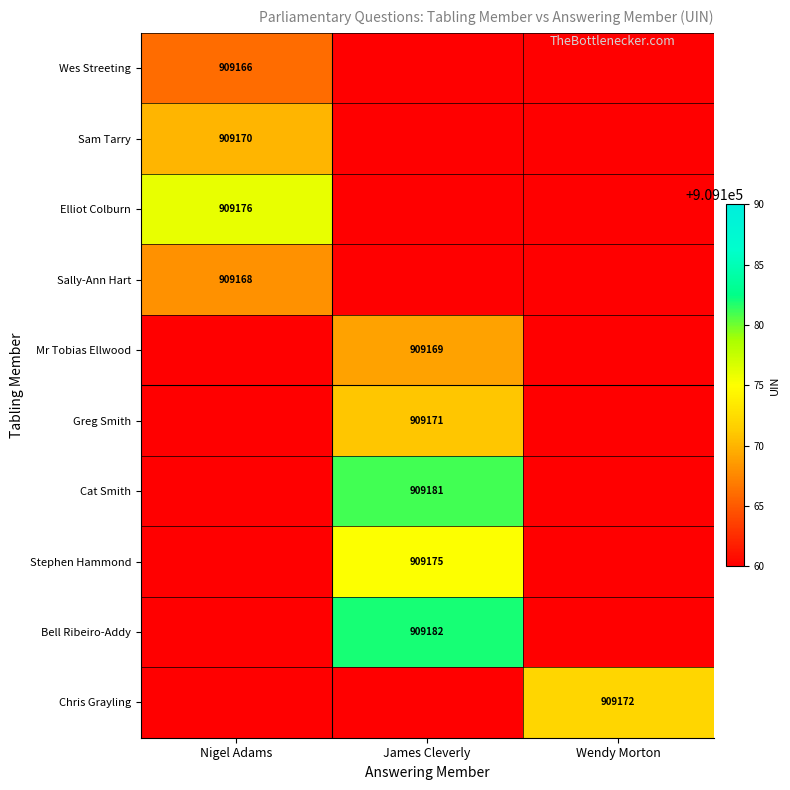

What is the minimum value shown in the chart?

908000